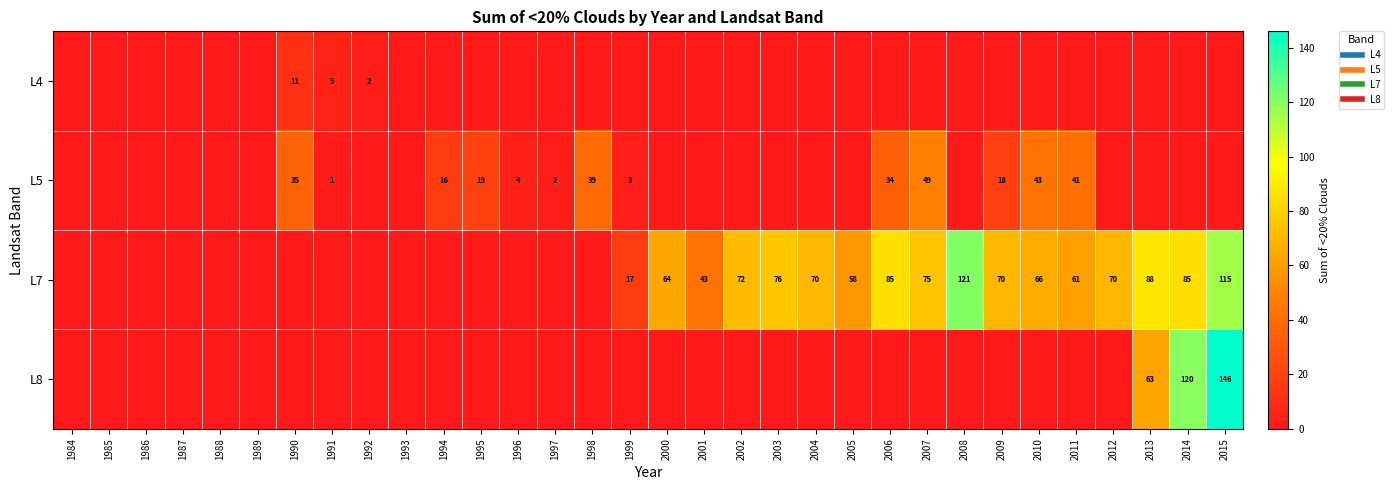

How many positive values does the L7 series have?

17